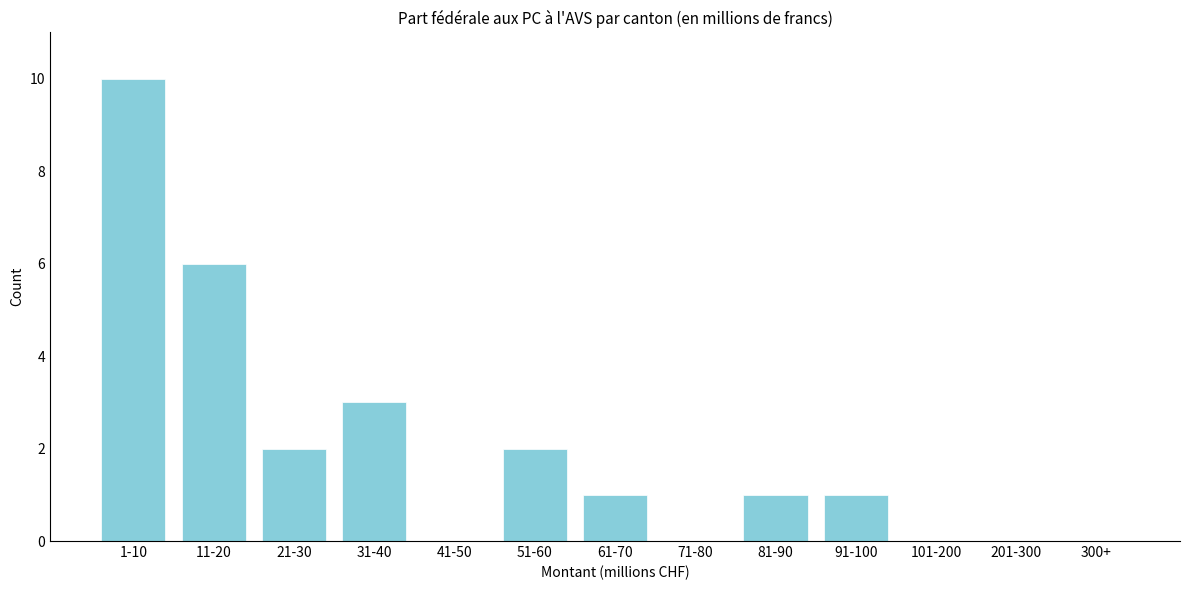

Reading left to right, list all the values displayed in this chart.

1-10=10	11-20=6	21-30=2	31-40=3	41-50=0	51-60=2	61-70=1	71-80=0	81-90=1	91-100=1	101-200=0	201-300=0	300+=0